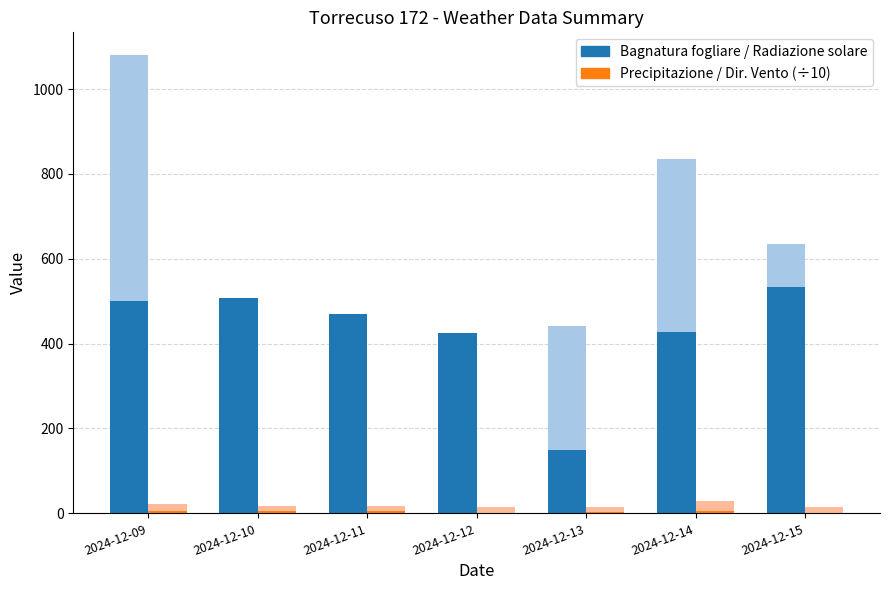

At how many categories does at least one series exceed 451?

4